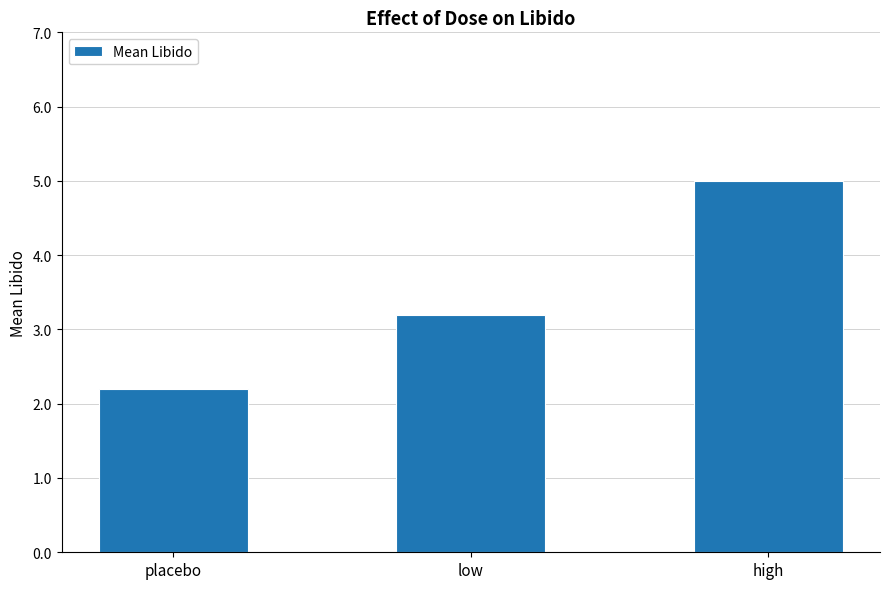

What is the minimum value shown in the chart?

2.2